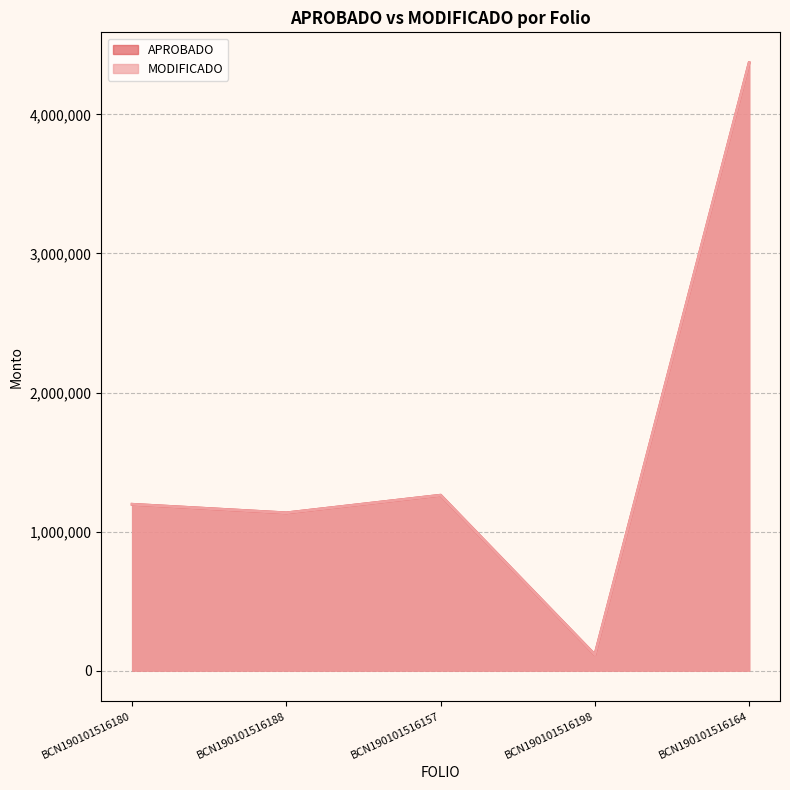

Which series has the widest spread of values?

APROBADO